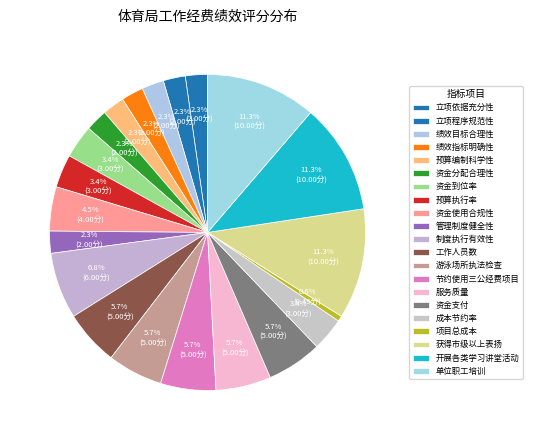

Combined, do 开展各类学习讲堂活动 and 预算编制科学性 account for over 50%?

No